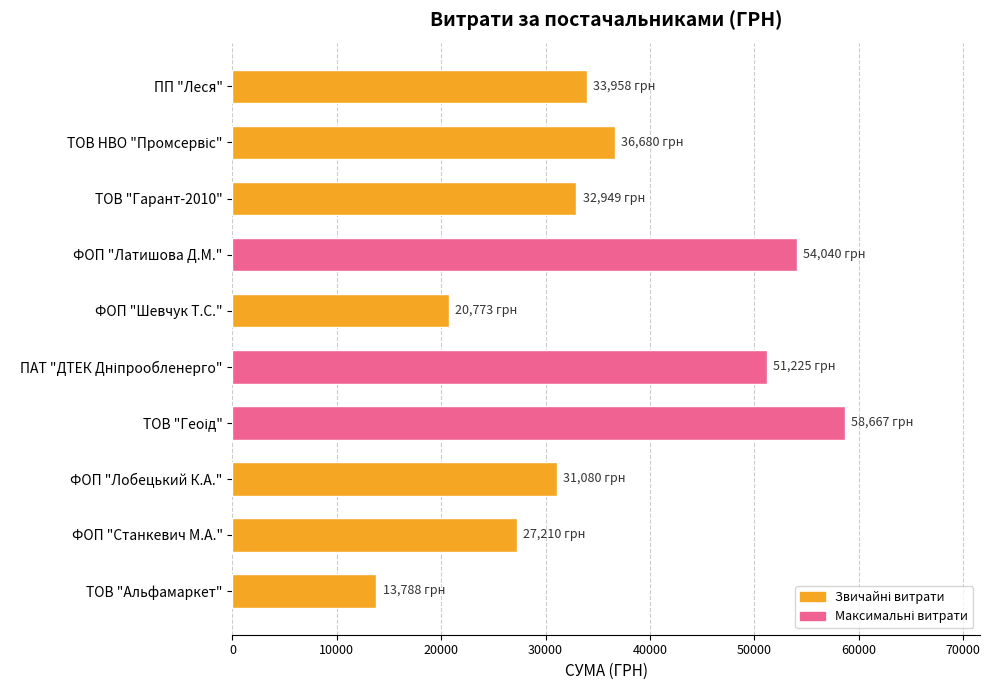

Is it true that the value at ФОП "Лобецький К.А." is 16460.4?

False